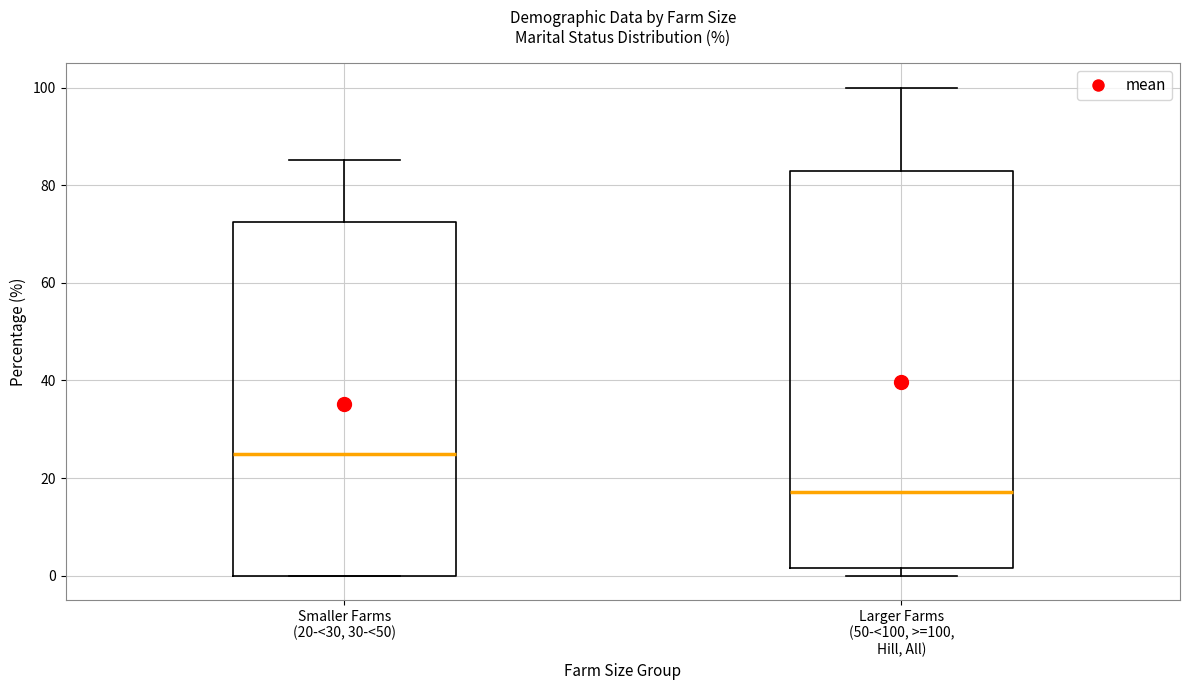

Which box's median line is the lowest?

Larger Farms (50-<100, >=100, Hill, All)